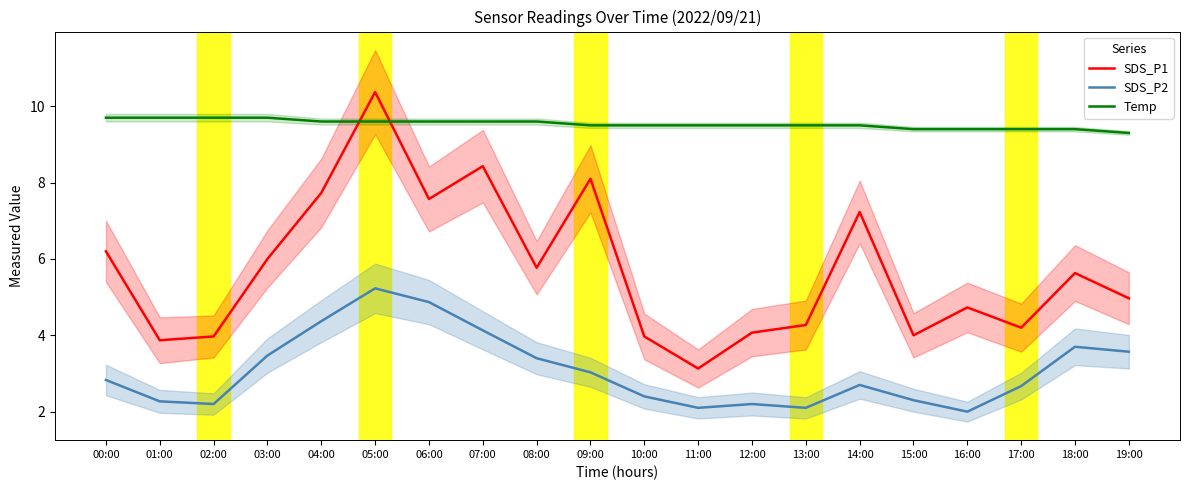

At how many categories does at least one series exceed 4?

20